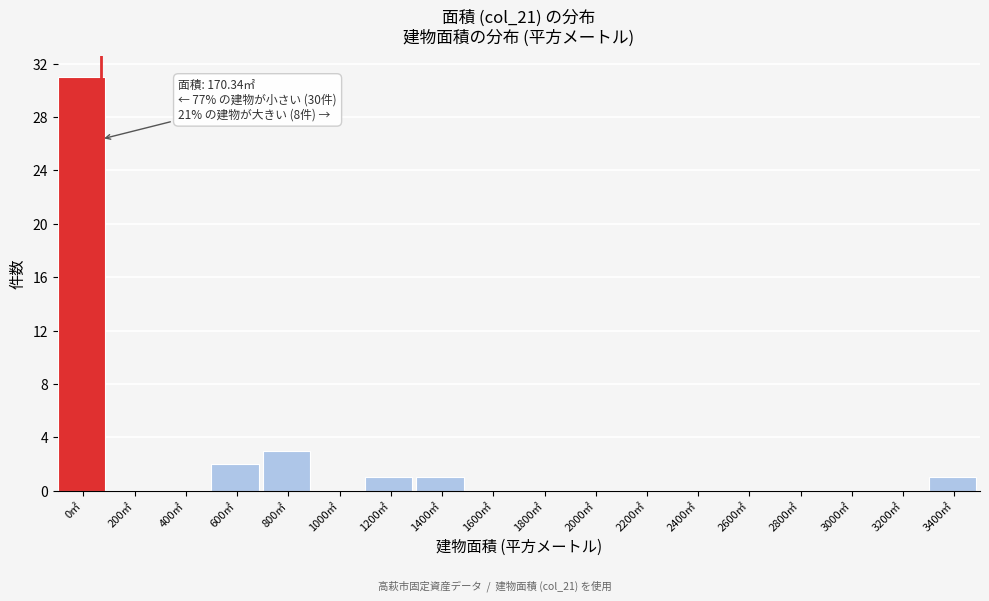

Reading left to right, transcribe all the data shown in this chart.

0㎡=31	200㎡=0	400㎡=0	600㎡=2	800㎡=3	1000㎡=0	1200㎡=1	1400㎡=1	1600㎡=0	1800㎡=0	2000㎡=0	2200㎡=0	2400㎡=0	2600㎡=0	2800㎡=0	3000㎡=0	3200㎡=0	3400㎡=1